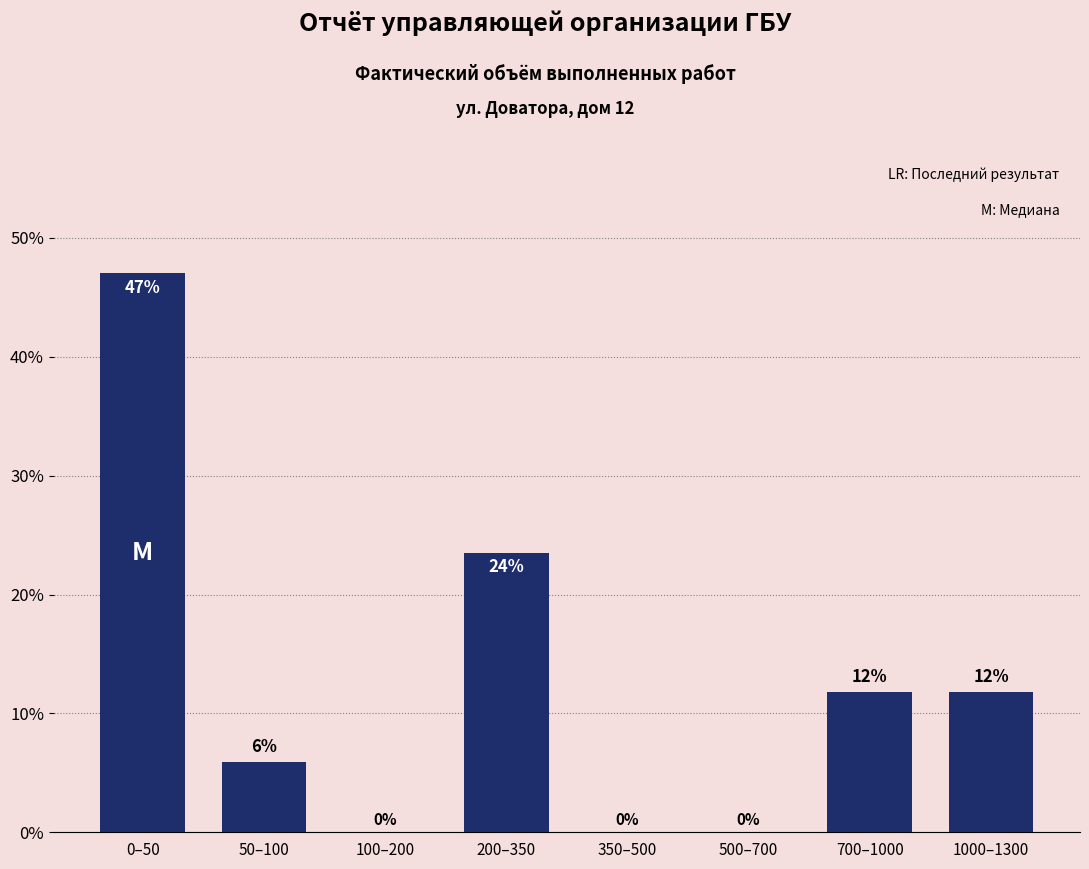

True or false: the data shows 38.8 at 200–350.

False